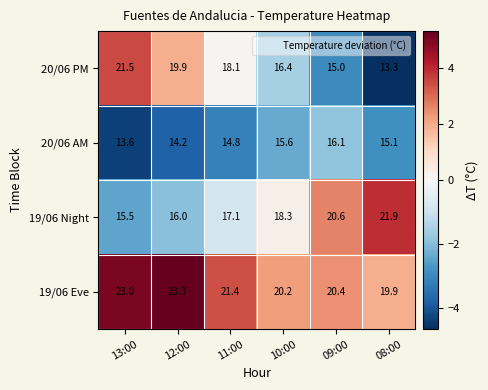

At which label is 19/06 Eve closest to 21?

11:00